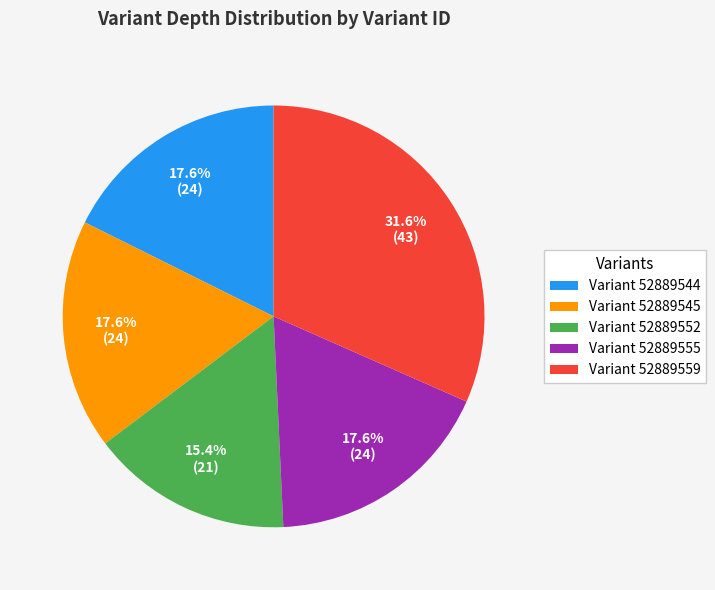

Is Variant 52889544 the majority of the pie?

No